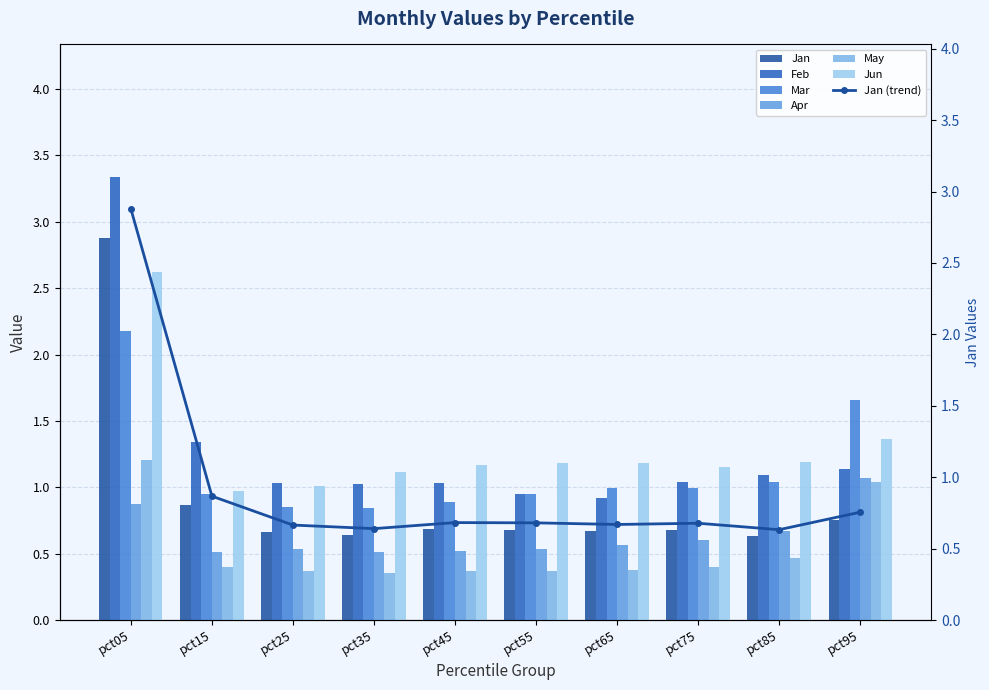

List the labels in order of Jan value, smallest first.

pct85, pct35, pct25, pct65, pct75, pct55, pct45, pct95, pct15, pct05